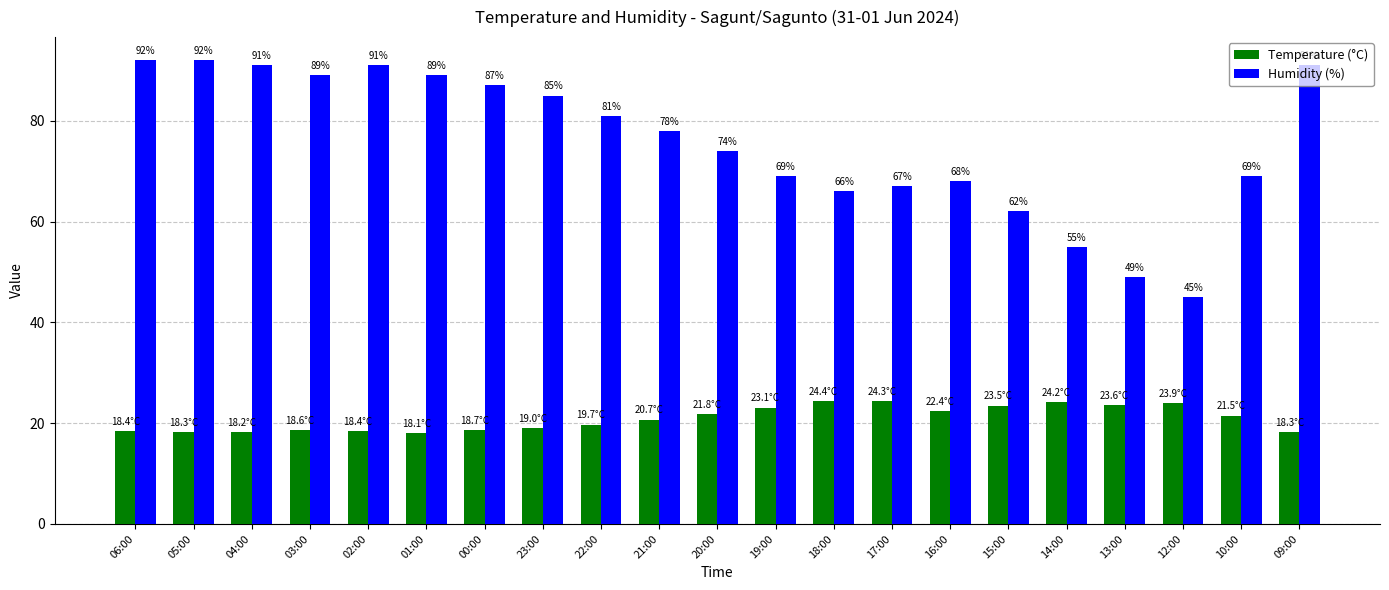

What is the label of the 1st bar from the left?

06:00